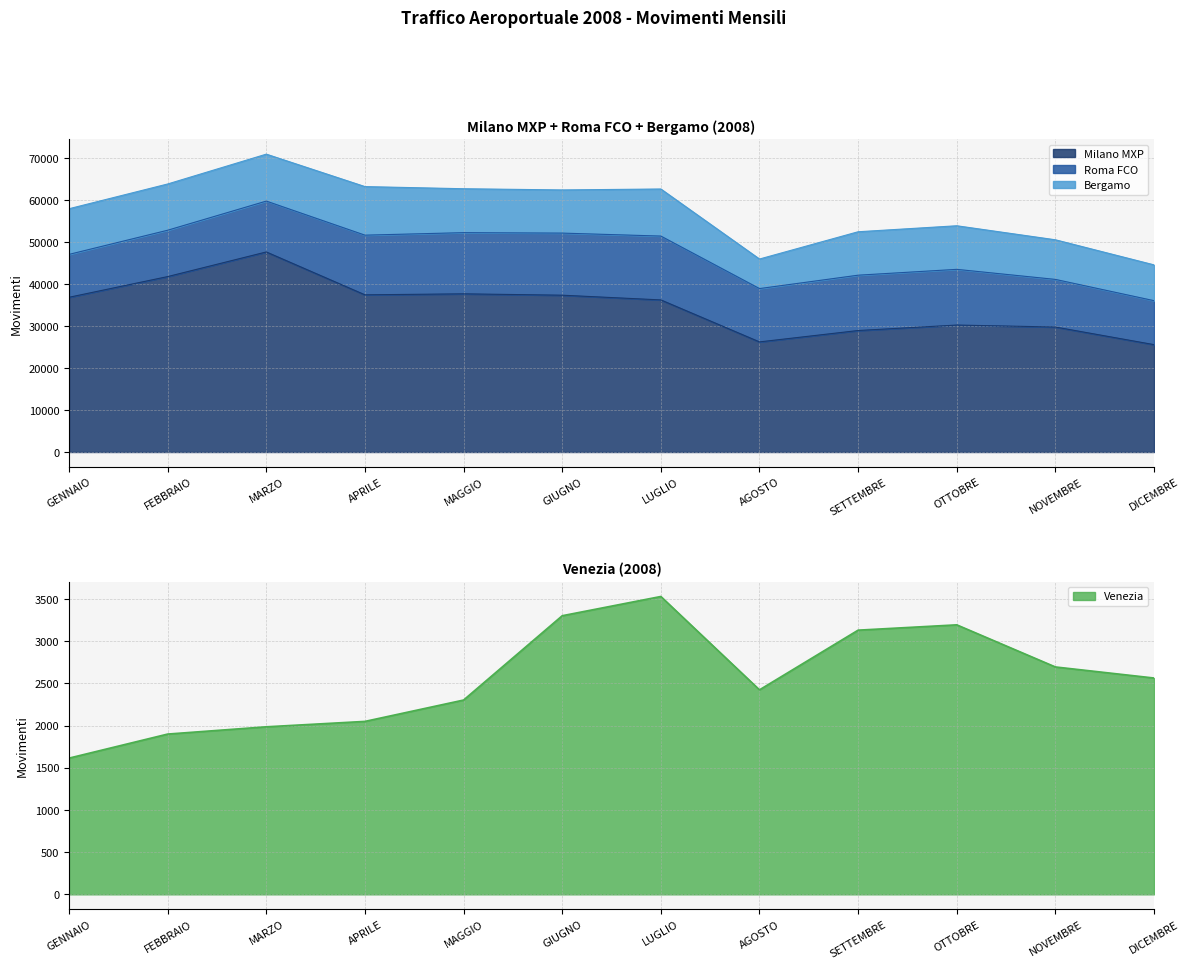

What is the highest value of the Milano MXP series?

47677